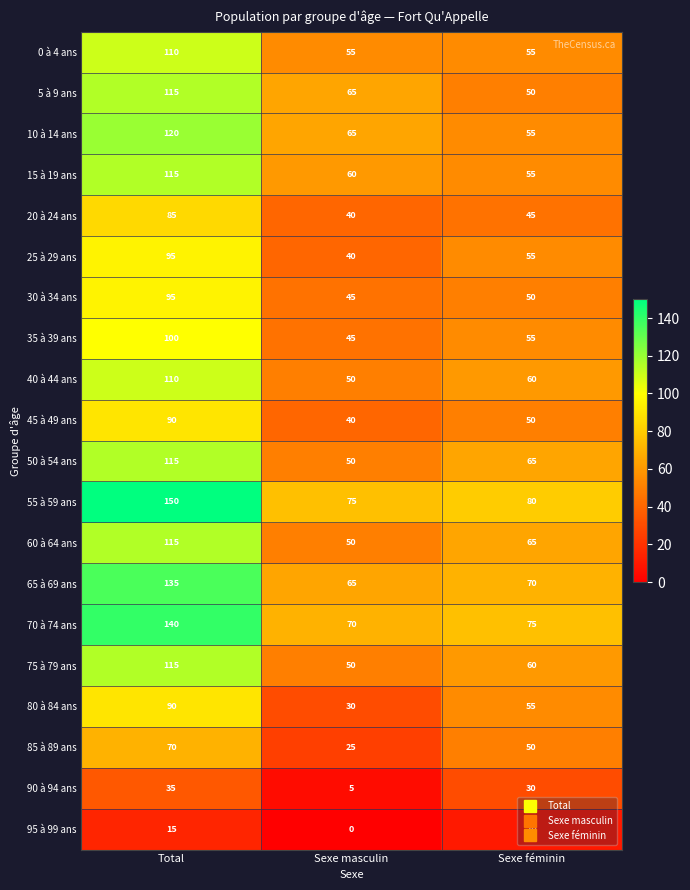

What value does the 30 à 34 ans series have at Sexe masculin?

45